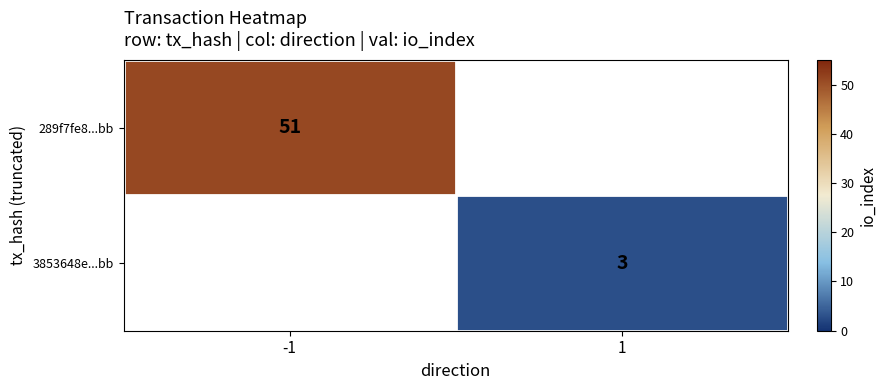

Is the value of 289f7fe8...bb at -1 greater than the value of 3853648e...bb at 1?

Yes